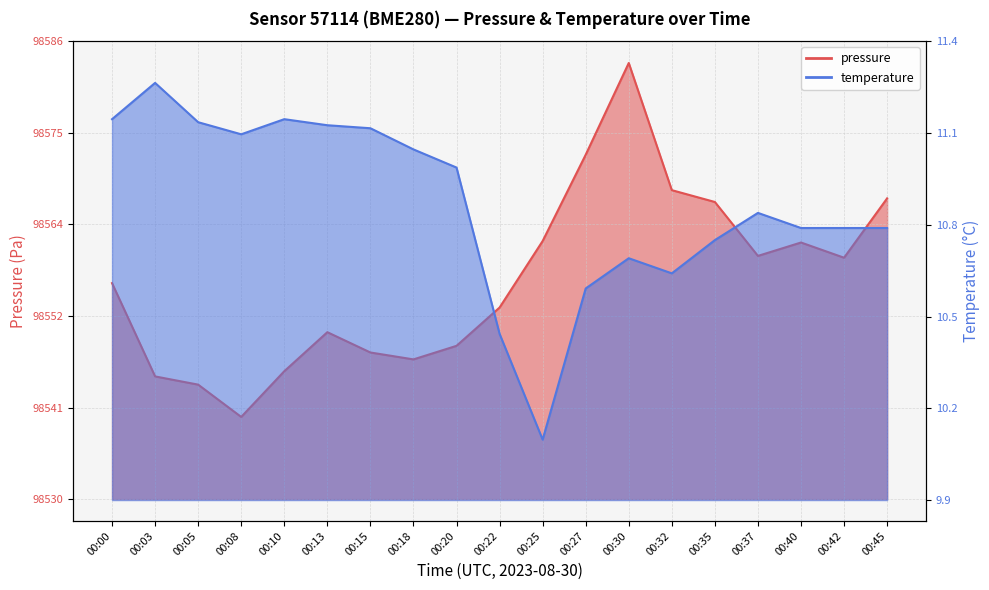

Rank the categories by temperature value from lowest to highest.

00:25, 00:22, 00:27, 00:32, 00:30, 00:35, 00:40, 00:42, 00:45, 00:37, 00:20, 00:18, 00:08, 00:15, 00:13, 00:05, 00:00, 00:10, 00:03